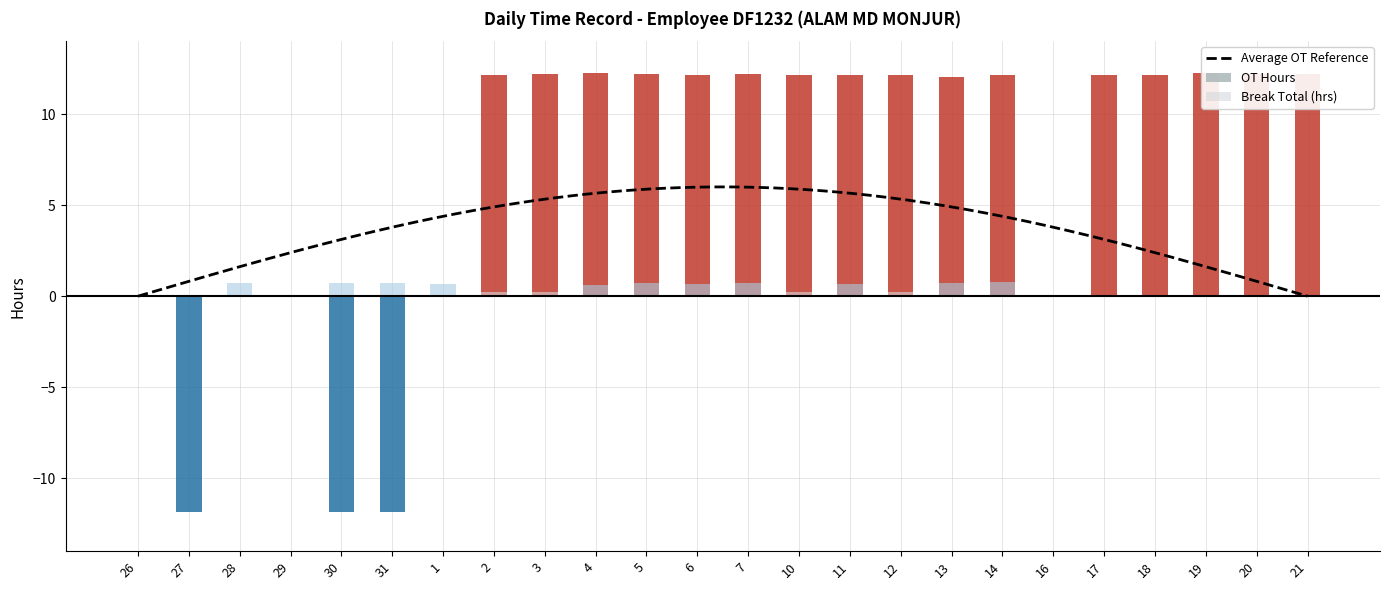

What is the highest value of the Average OT Reference series?

6.0